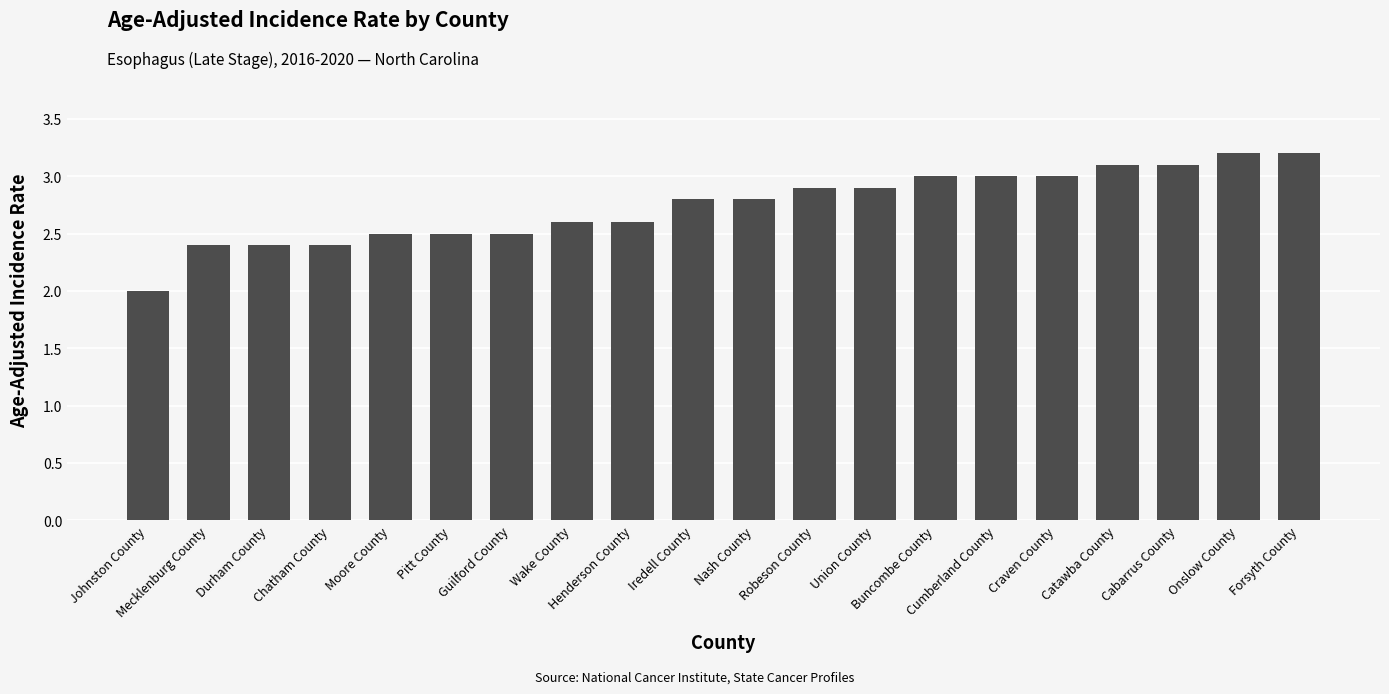

The value at Cabarrus County is 3.1. True or false?

True